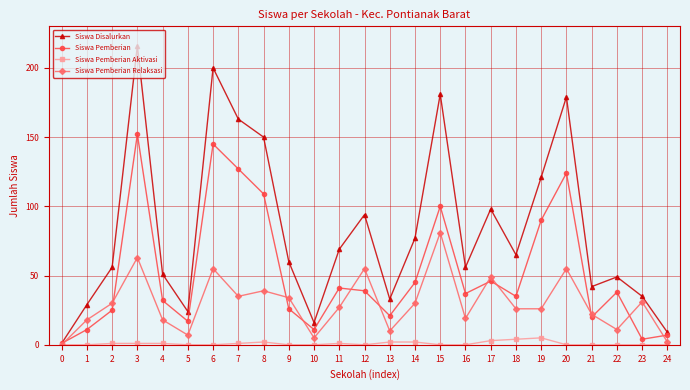

Is it true that Siswa Pemberian Relaksasi equals 0 at 0?

True